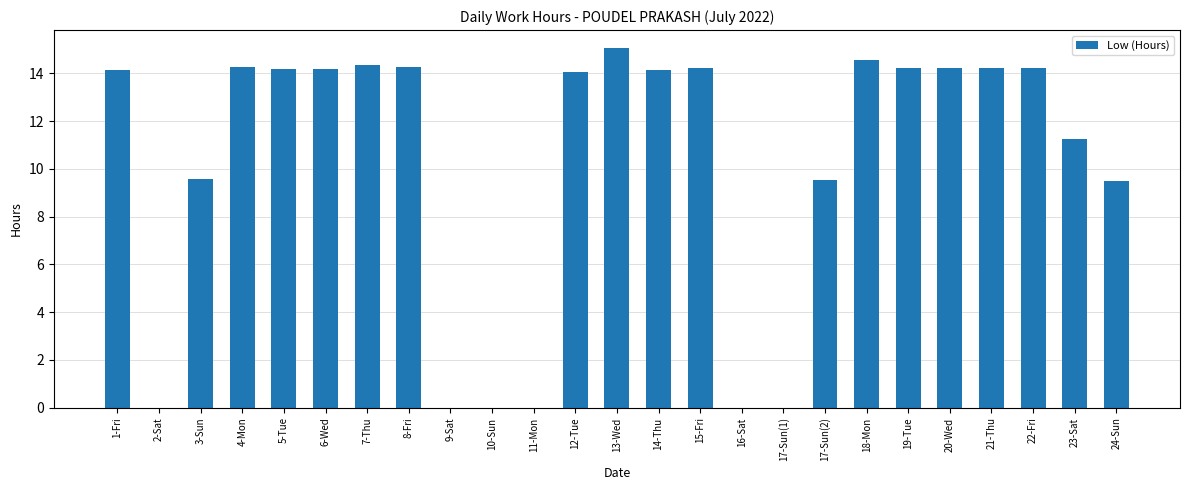

Are the bars horizontal?

No